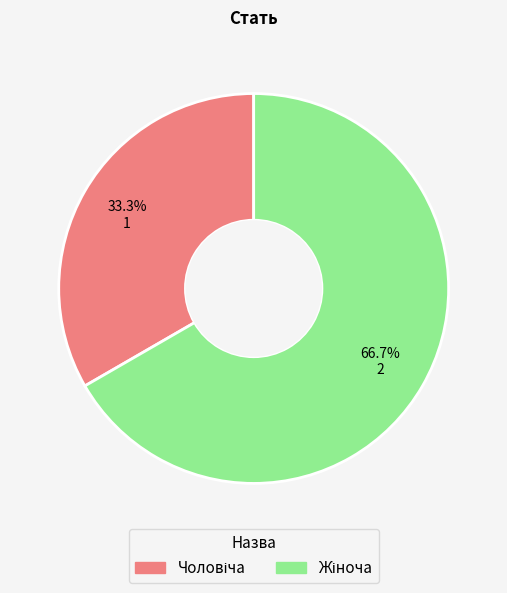

Is there a majority slice in this chart?

Yes